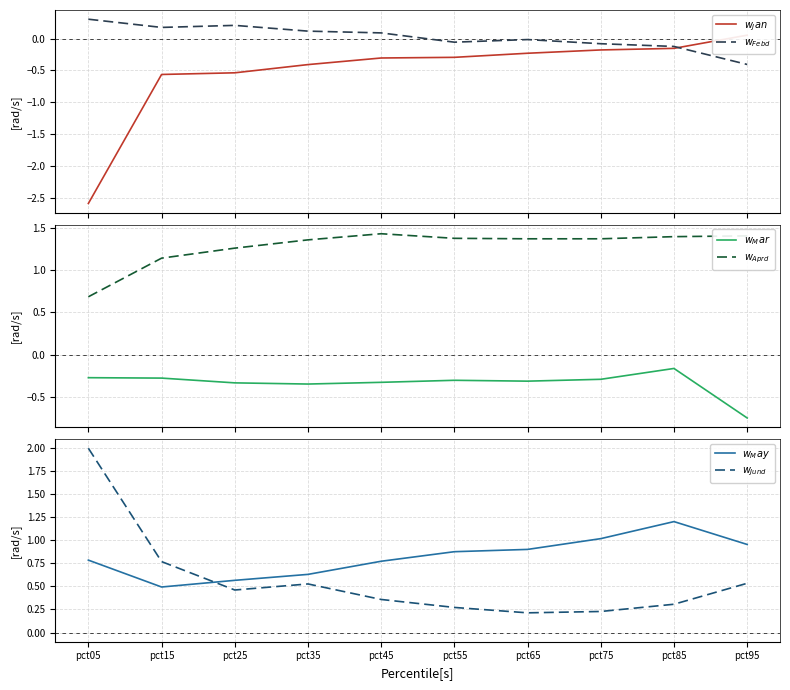

Reading left to right, what are all the values shown in this chart?

$w_Jan$: pct05=-2.6	pct15=-0.6	pct25=-0.5	pct35=-0.4	pct45=-0.3	pct55=-0.3	pct65=-0.2	pct75=-0.2	pct85=-0.2	pct95=0.1
$w_{Febd}$: pct05=0.3	pct15=0.2	pct25=0.2	pct35=0.1	pct45=0.1	pct55=-0.1	pct65=-0.0	pct75=-0.1	pct85=-0.1	pct95=-0.4
$w_Mar$: pct05=-0.3	pct15=-0.3	pct25=-0.3	pct35=-0.3	pct45=-0.3	pct55=-0.3	pct65=-0.3	pct75=-0.3	pct85=-0.2	pct95=-0.8
$w_{Aprd}$: pct05=0.7	pct15=1.1	pct25=1.3	pct35=1.4	pct45=1.4	pct55=1.4	pct65=1.4	pct75=1.4	pct85=1.4	pct95=1.4
$w_May$: pct05=0.8	pct15=0.5	pct25=0.6	pct35=0.6	pct45=0.8	pct55=0.9	pct65=0.9	pct75=1.0	pct85=1.2	pct95=1.0
$w_{Jund}$: pct05=2.0	pct15=0.8	pct25=0.5	pct35=0.5	pct45=0.4	pct55=0.3	pct65=0.2	pct75=0.2	pct85=0.3	pct95=0.5